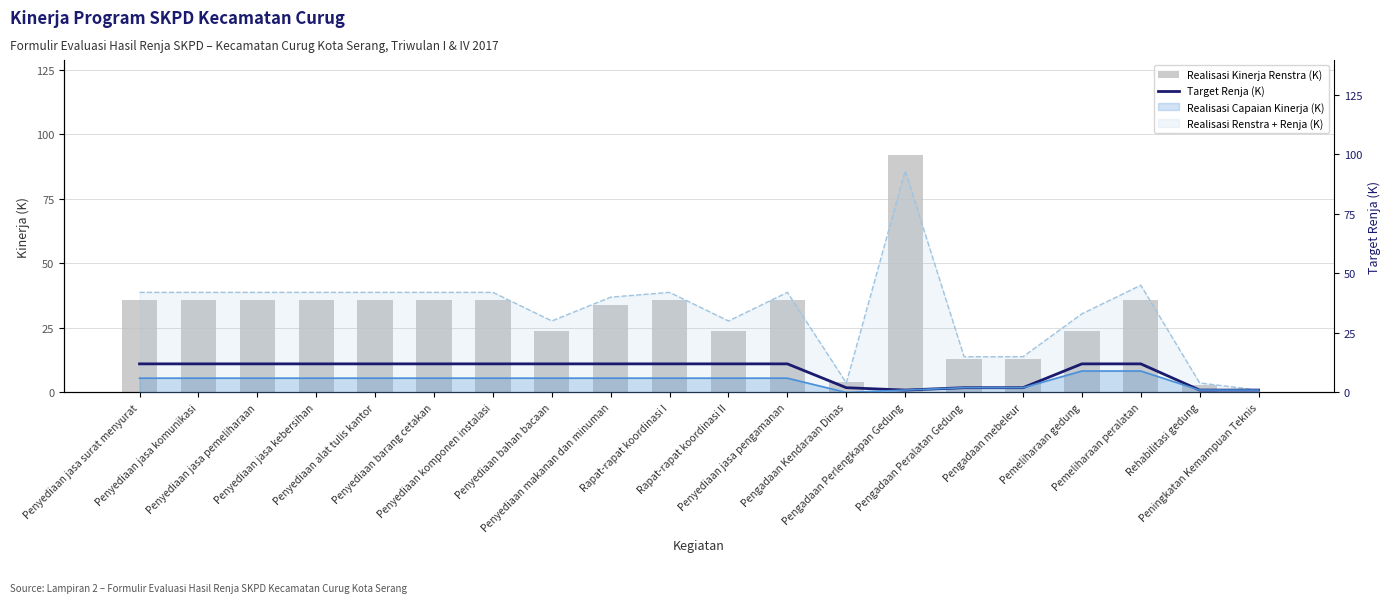

Reading right to left, list all the values displayed in this chart.

Realisasi Kinerja Renstra (K): 0	3	36	24	13	13	92	4	36	24	36	34	24	36	36	36	36	36	36	36
Target Renja (K): 1	1	12	12	2	2	1	2	12	12	12	12	12	12	12	12	12	12	12	12